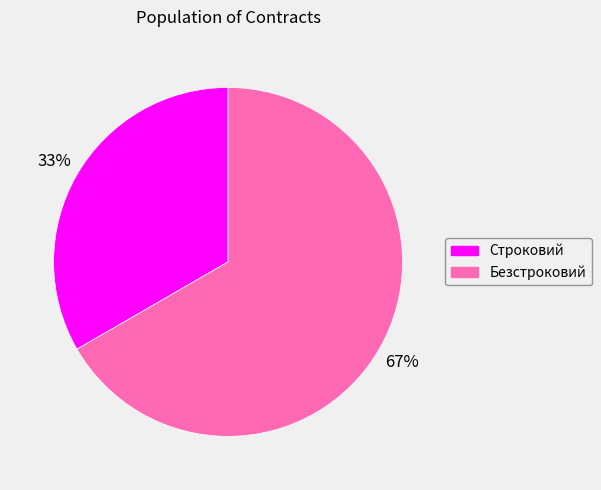

Is there a majority slice in this chart?

Yes